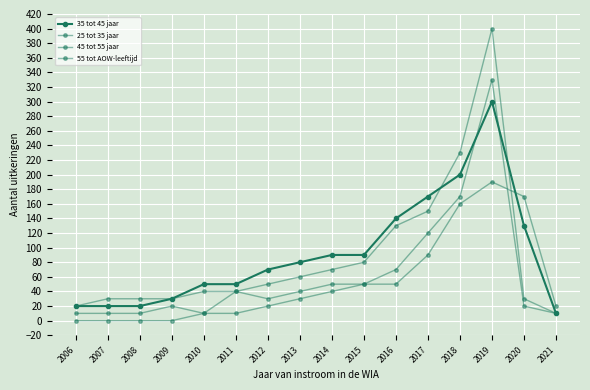

What is the value of the 35 tot 45 jaar point at the 2nd from the left?

20